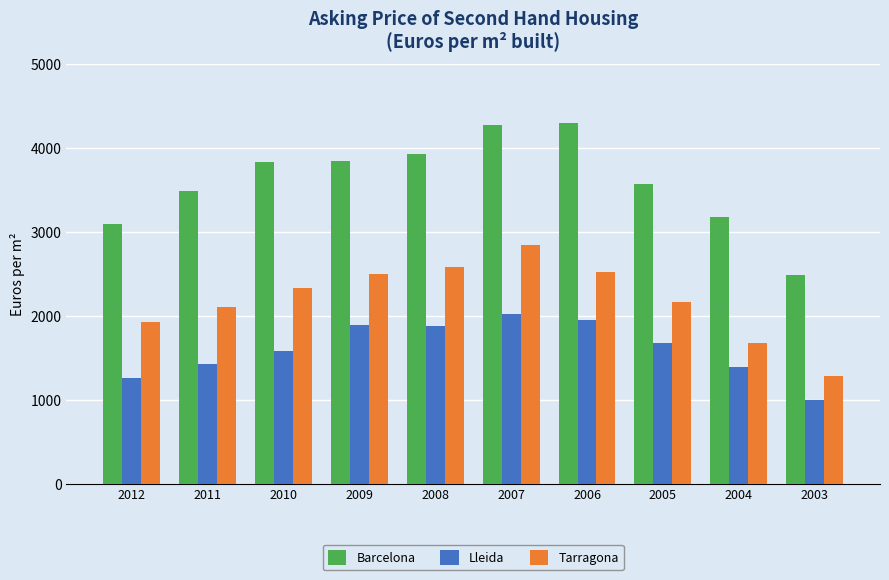

Is it true that Tarragona equals 1930.2 at 2012?

True